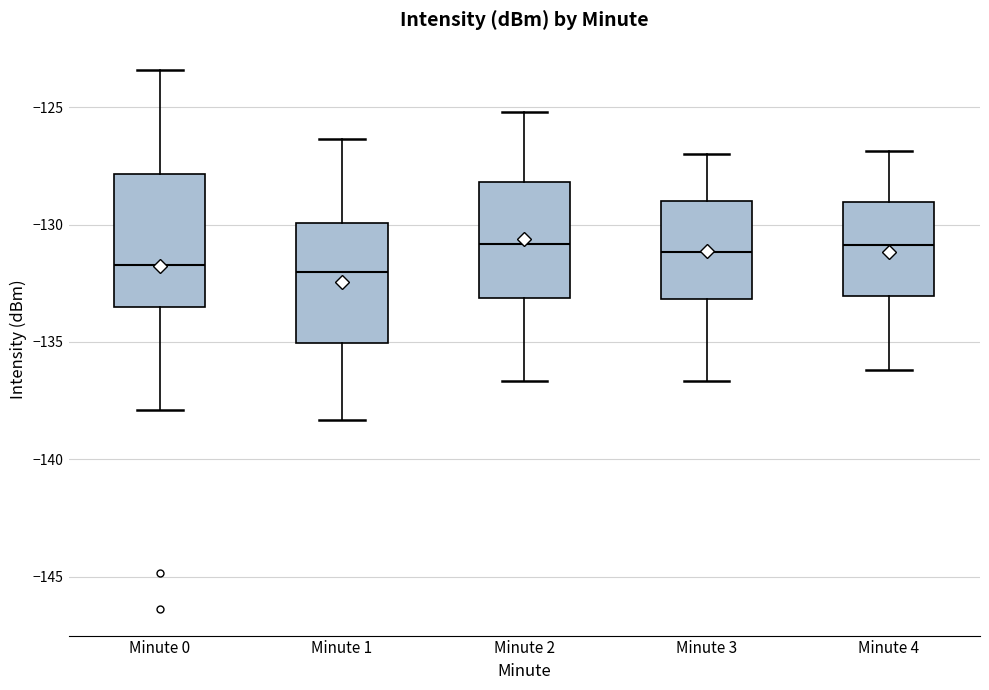

Where does the upper whisker of the box for Minute 3 end on the y-axis? The values are not printed on the chart, so give them approximately, as read against the axis.

-127.0